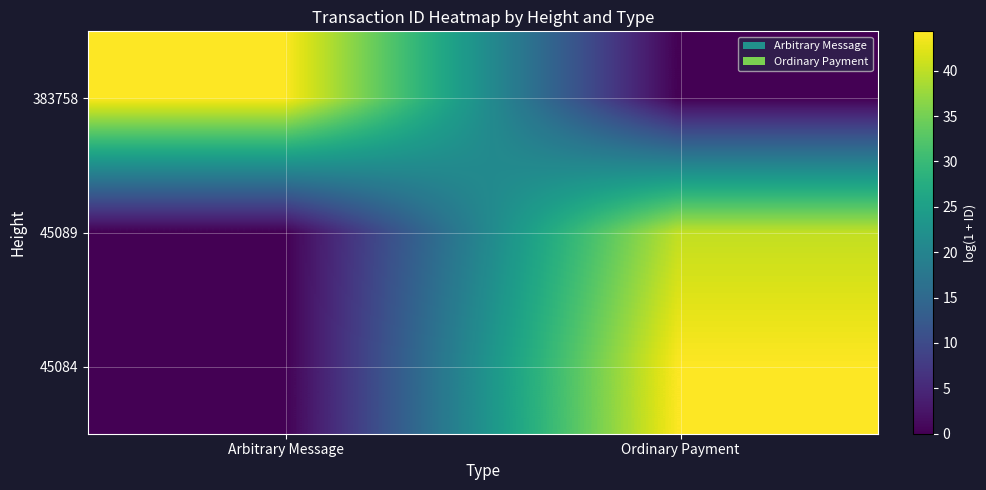

At which category is the sum across all series the highest?

Ordinary Payment